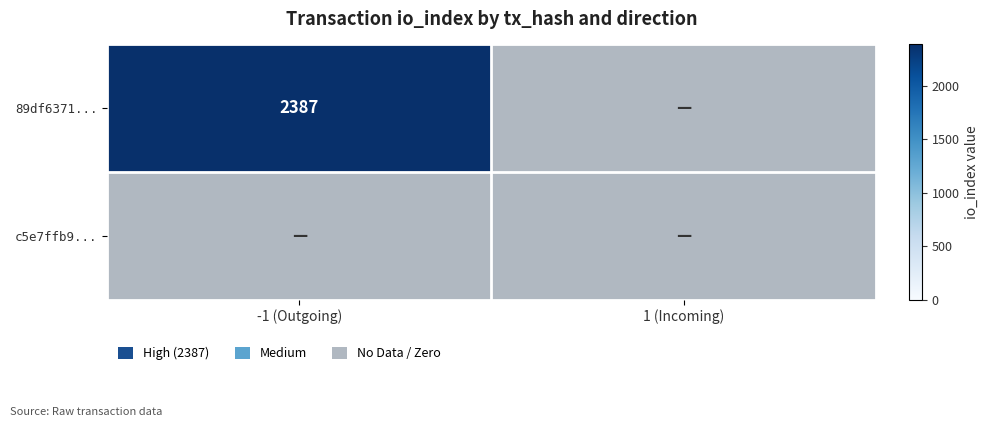

Count the number of categories in the chart.

2